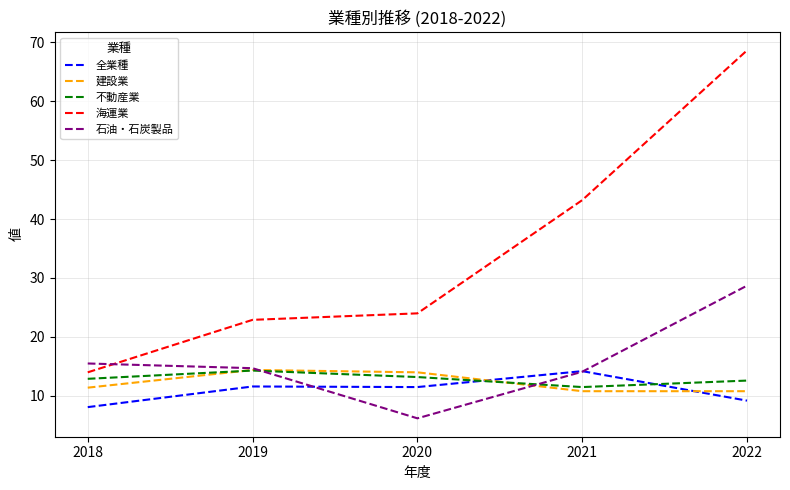

What is the average value of the 不動産業 series?

12.9